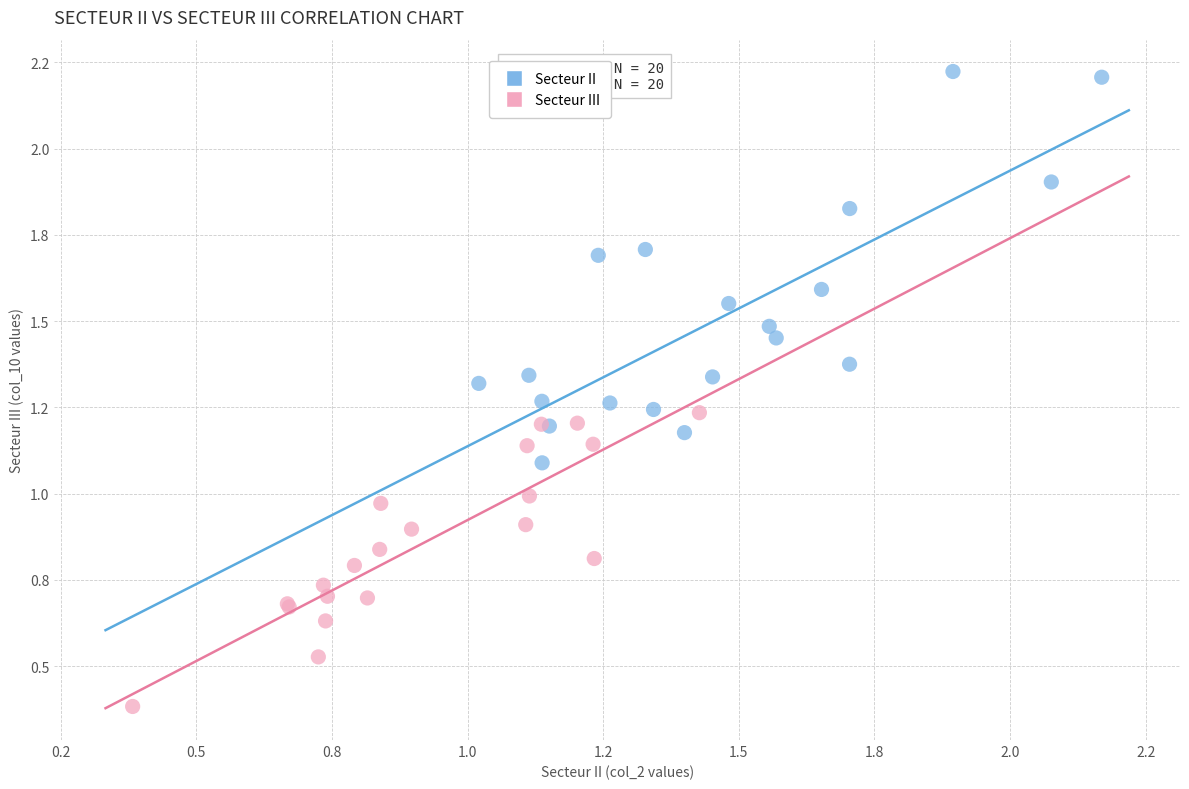

Which series reaches the maximum Y coordinate?

Secteur II